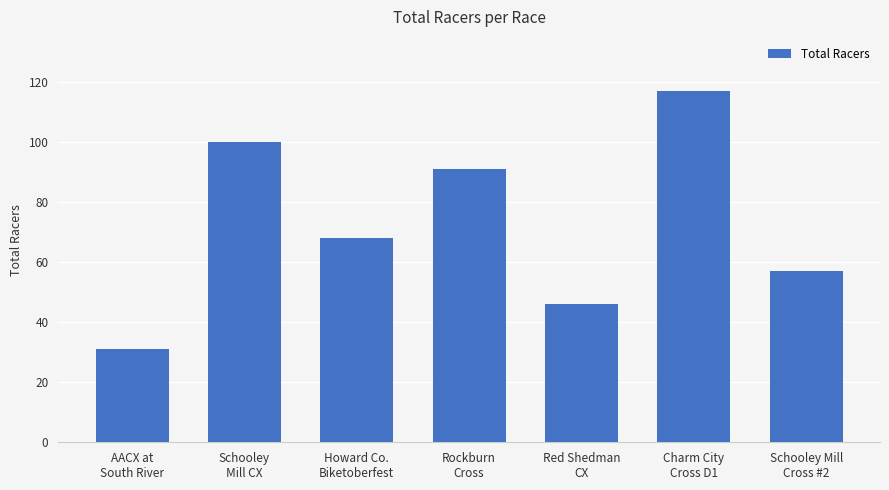

Rank the categories by value from highest to lowest.

Charm City
Cross D1, Schooley
Mill CX, Rockburn
Cross, Howard Co.
Biketoberfest, Schooley Mill
Cross #2, Red Shedman
CX, AACX at
South River